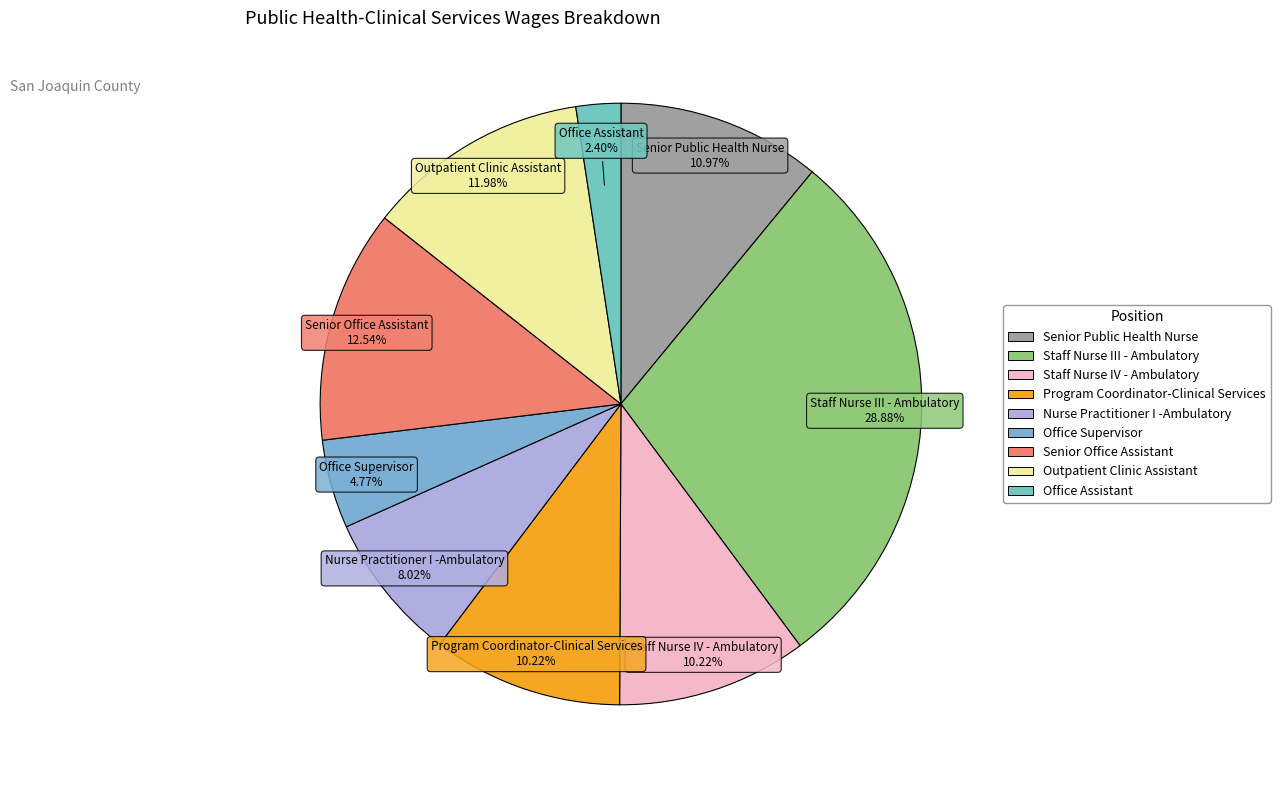

Which slice is the smallest?

Office Assistant